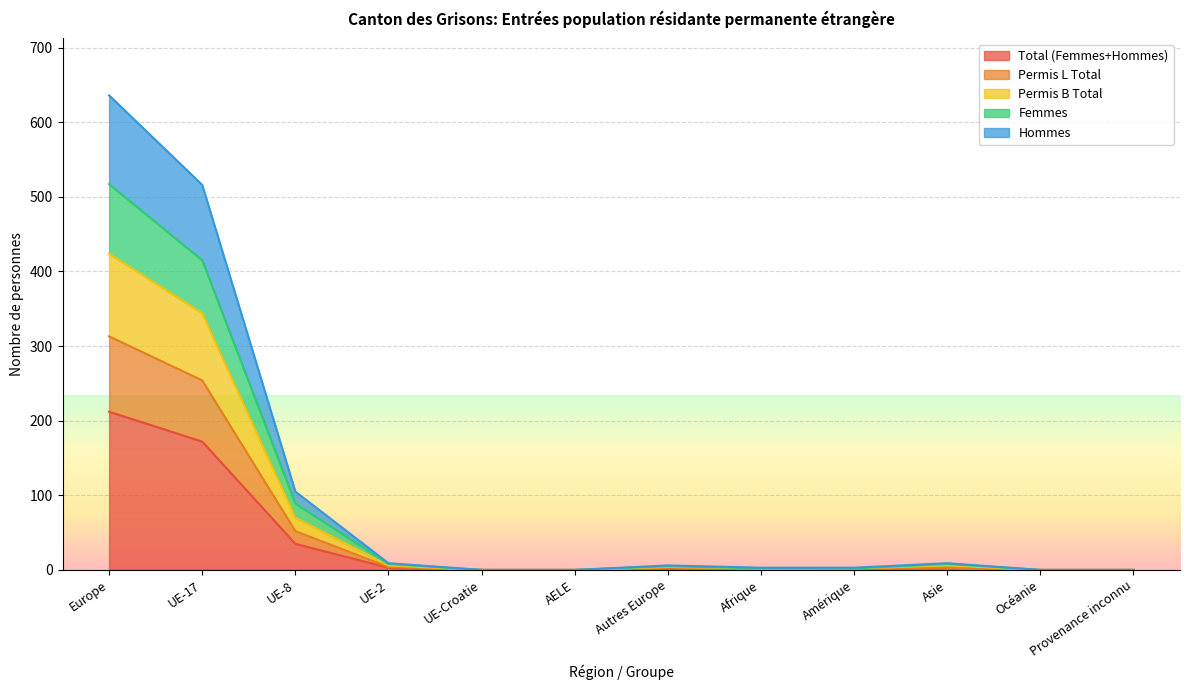

What are all the series names shown in the legend?

Total (Femmes+Hommes), Permis L Total, Permis B Total, Femmes, Hommes